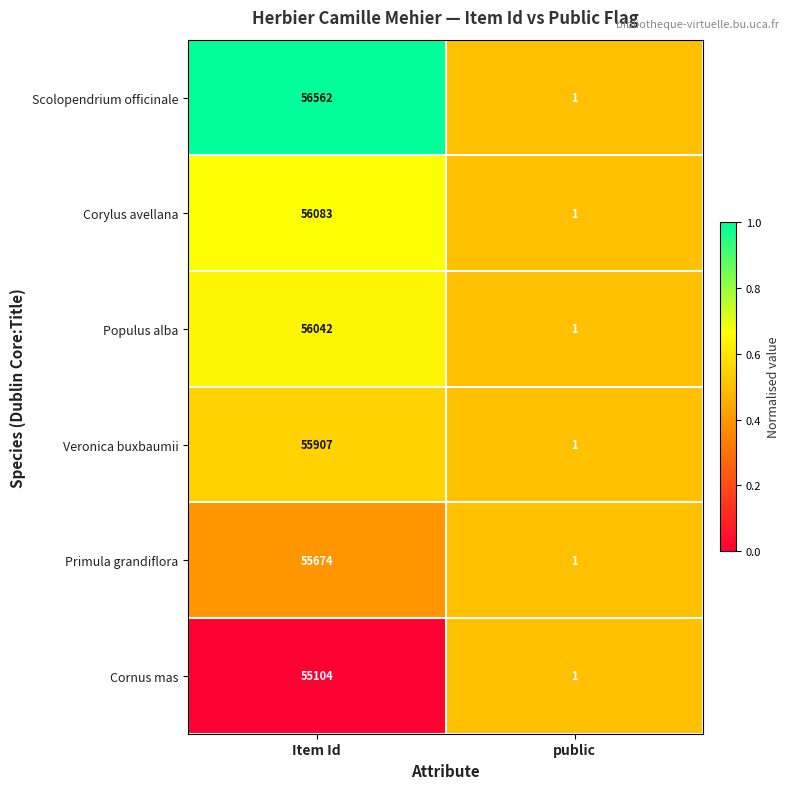

Count the number of data series in this chart.

6